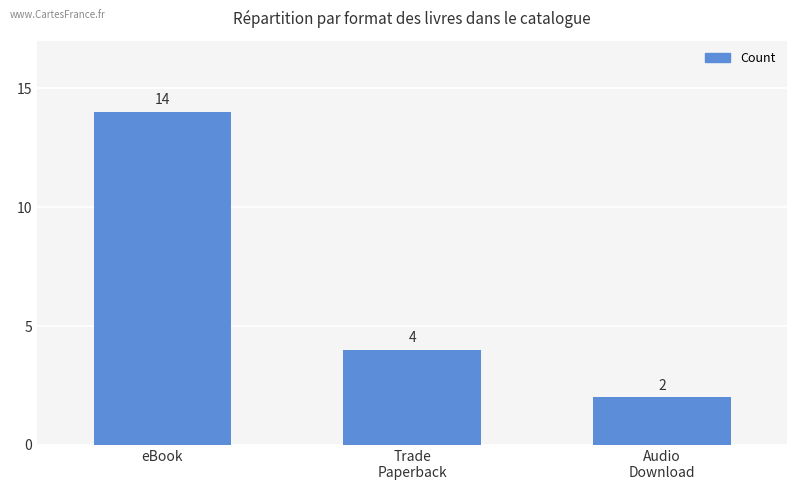

What is the difference between the values at eBook and Audio
Download?

12